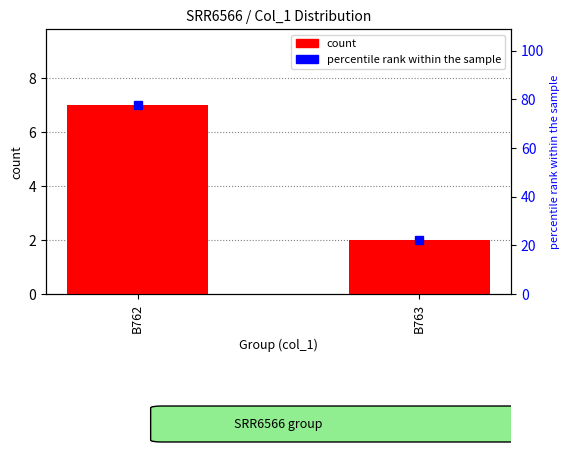

Is it true that the value at B762 is 3?

False